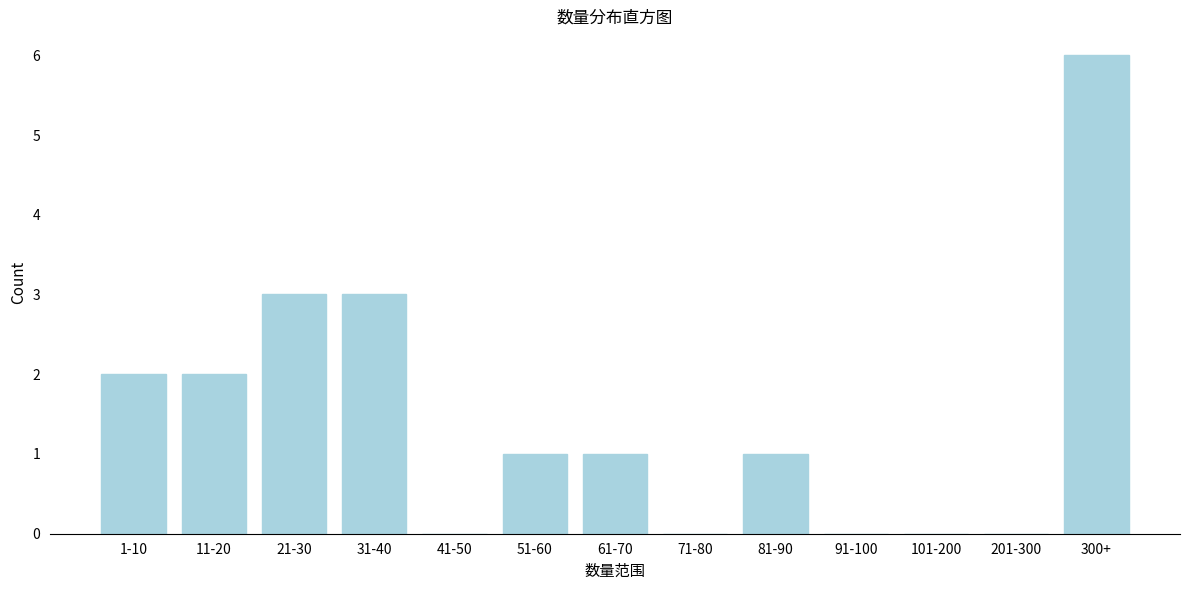

Reading left to right, extract all data points from this chart.

1-10=2	11-20=2	21-30=3	31-40=3	41-50=0	51-60=1	61-70=1	71-80=0	81-90=1	91-100=0	101-200=0	201-300=0	300+=6